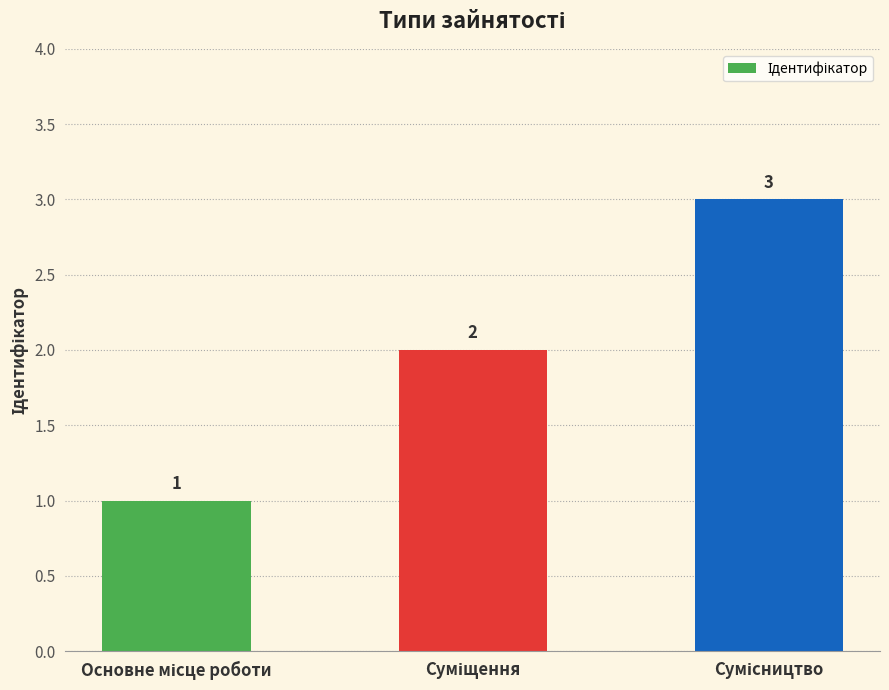

What is the value of the 1st bar from the left?

1